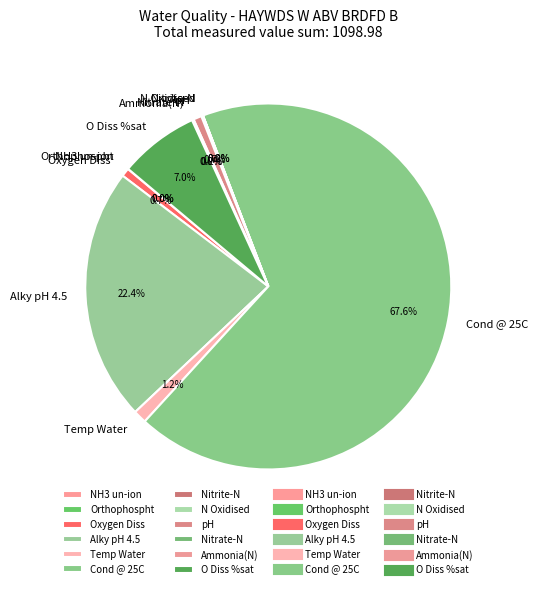

Which category accounts for the majority?

Cond @ 25C